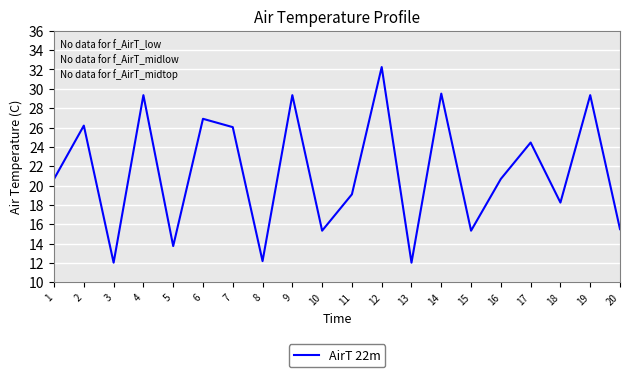

What is the difference between the values at 10 and 13?

3.3